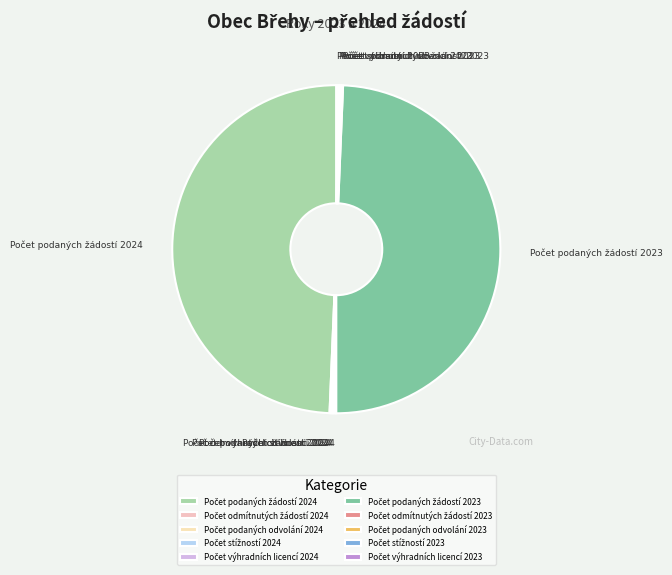

Does any single category account for the majority?

No